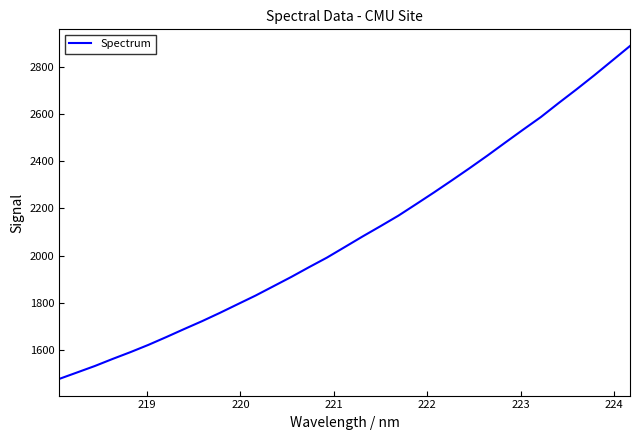

What is the maximum value shown in the chart?

2890.3